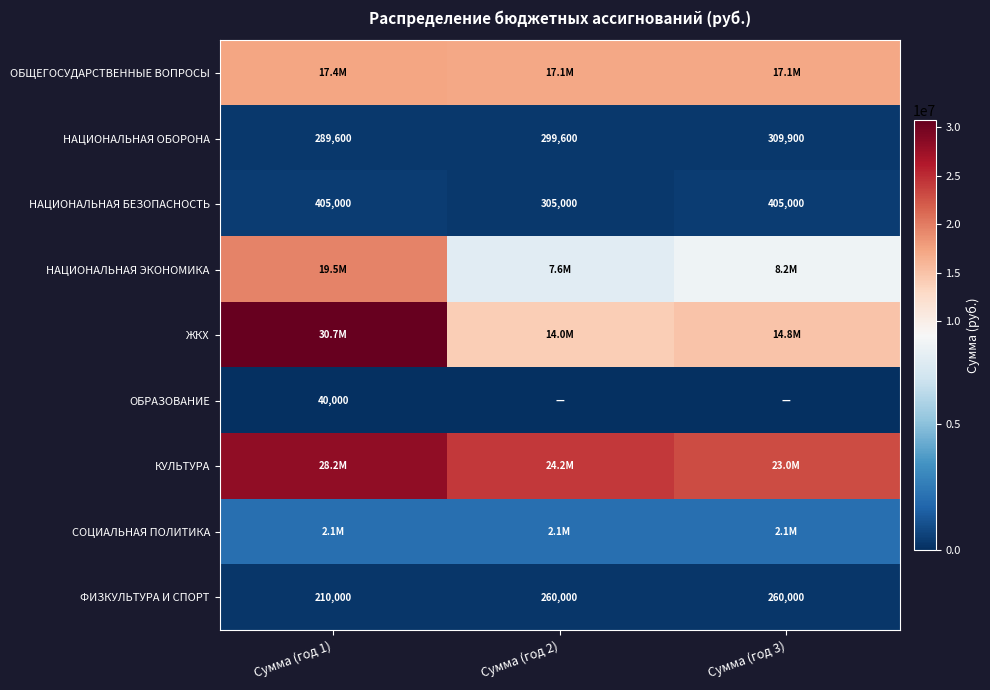

The value of НАЦИОНАЛЬНАЯ БЕЗОПАСНОСТЬ at Сумма (год 3) is 405000.0. True or false?

True